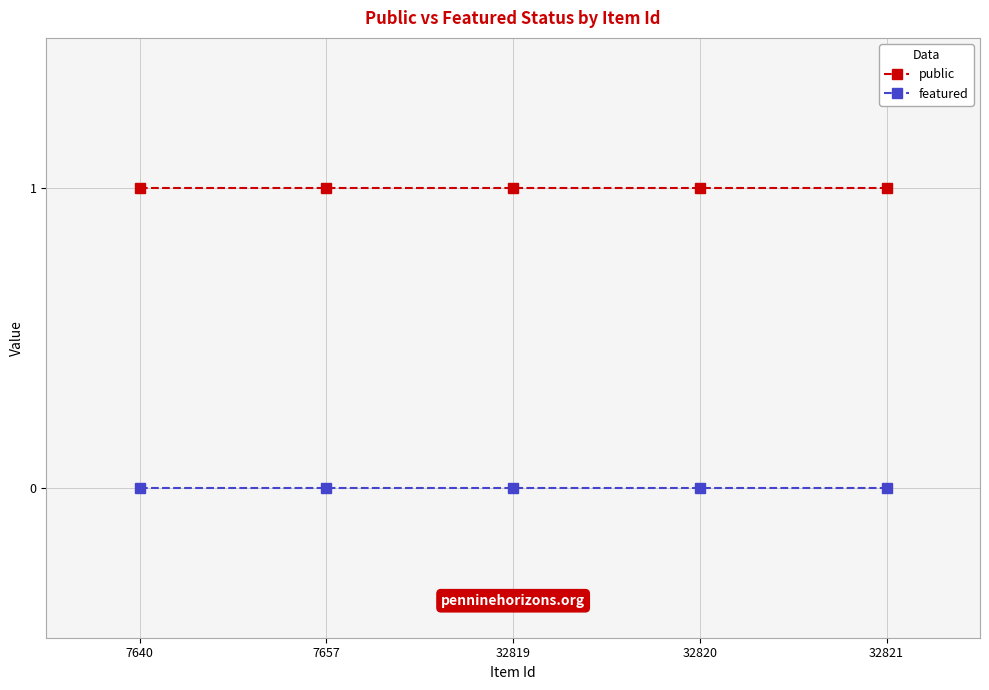

Rank the series by their maximum value, from highest to lowest.

public, featured